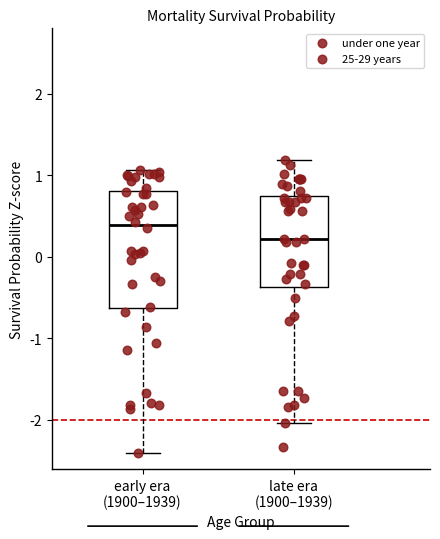

Reading left to right, read every box against the y-axis: the position of its median line, the range the box covers, and the ends of its whiskers. The values are not printed on the chart, so give them approximately, as read against the axis.

early era (1900–1939): median 0.4, box -0.6 to 0.8, whiskers -2.4 to 1.1
late era (1900–1939): median 0.2, box -0.4 to 0.7, whiskers -2.0 to 1.2